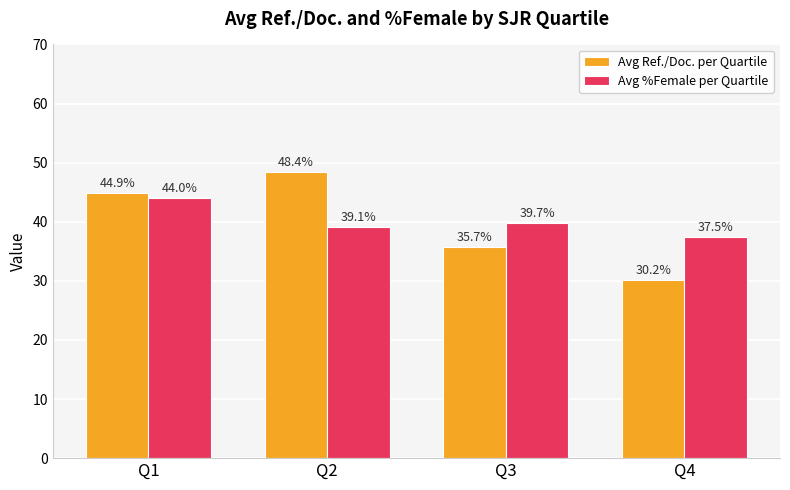

Is it true that Avg Ref./Doc. per Quartile equals 35.7 at Q3?

True